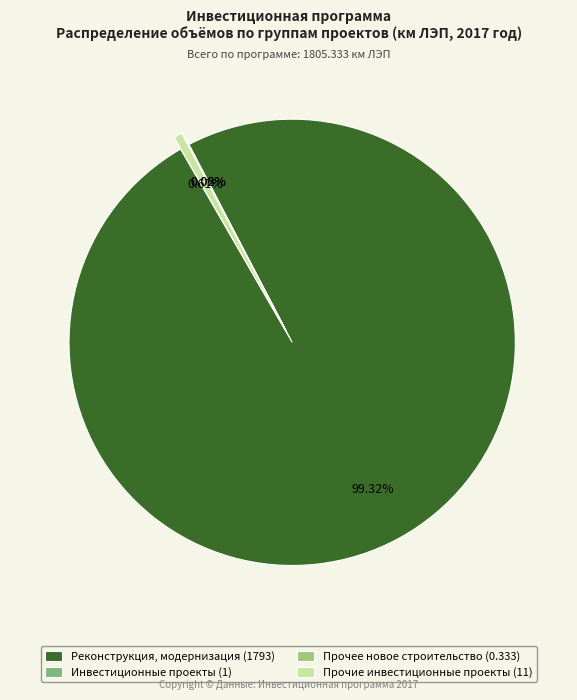

Which category has the biggest portion of the pie?

Реконструкция, модернизация